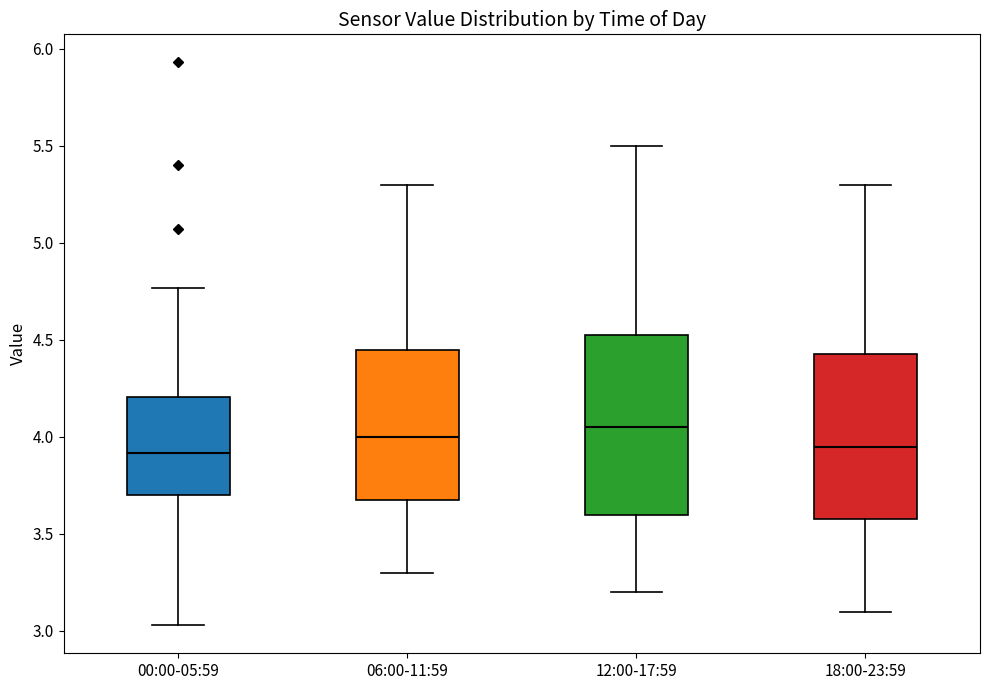

Where does the lower whisker of the box for 18:00-23:59 end on the y-axis? The values are not printed on the chart, so give them approximately, as read against the axis.

3.10